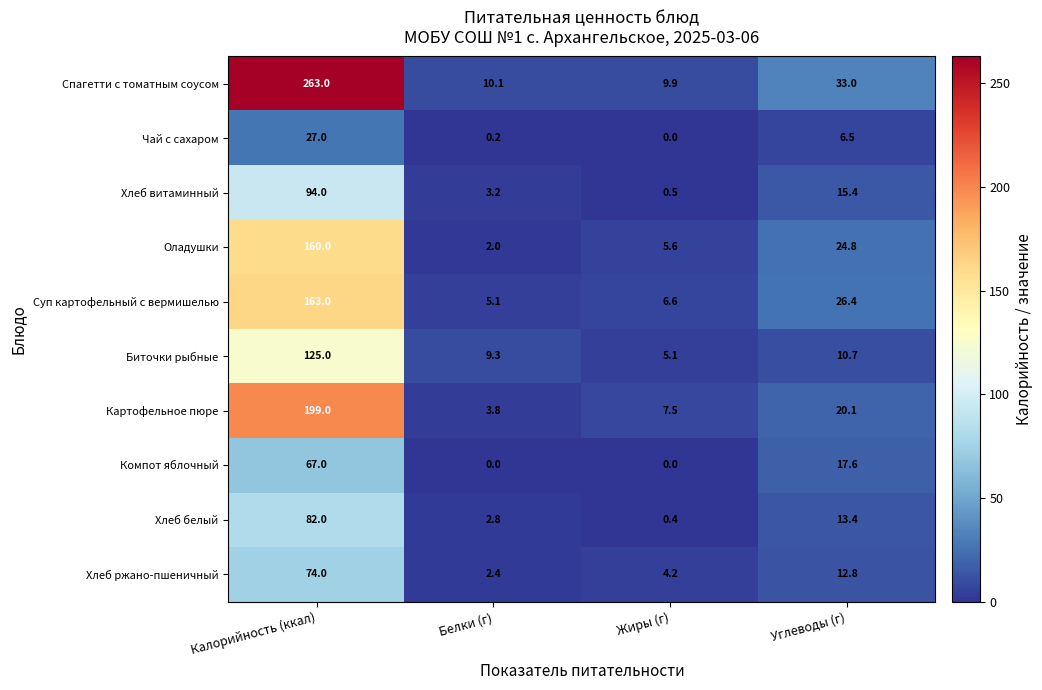

The value of Спагетти с томатным соусом at Жиры (г) is 5.2. True or false?

False